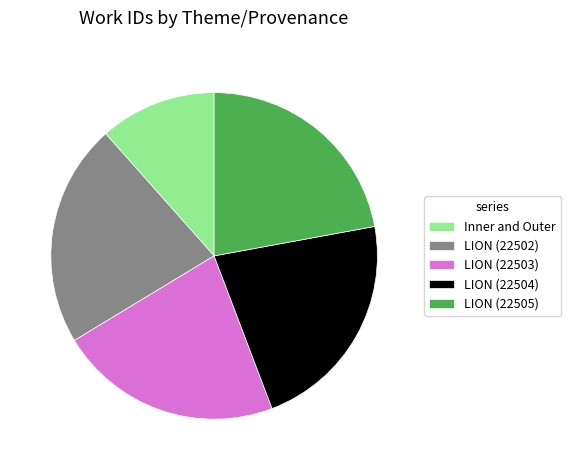

Is the sum of Inner and Outer and LION (22505) greater than half?

No